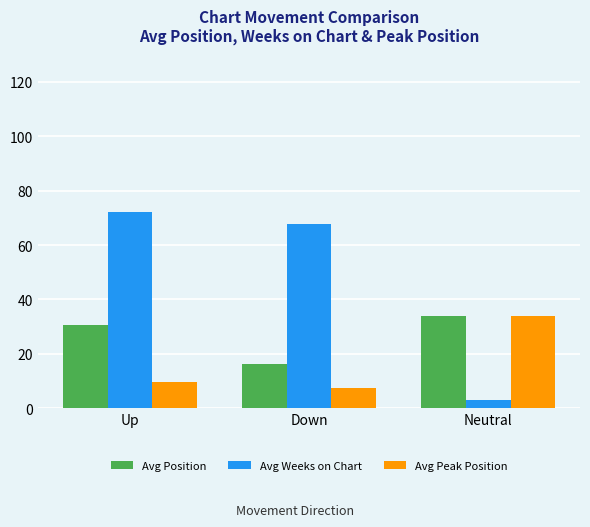

Reading left to right, what are all the values shown in this chart?

Avg Position: 30.6	16.2	34.0
Avg Weeks on Chart: 72.0	67.8	3.0
Avg Peak Position: 9.5	7.3	34.0